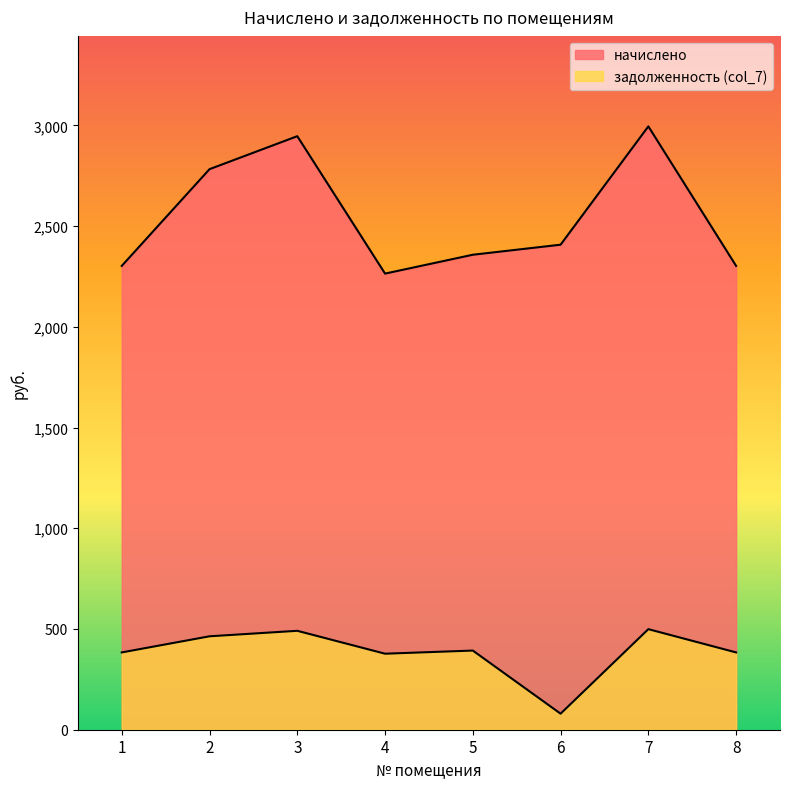

How many data points in задолженность (col_7) are above 392?

4